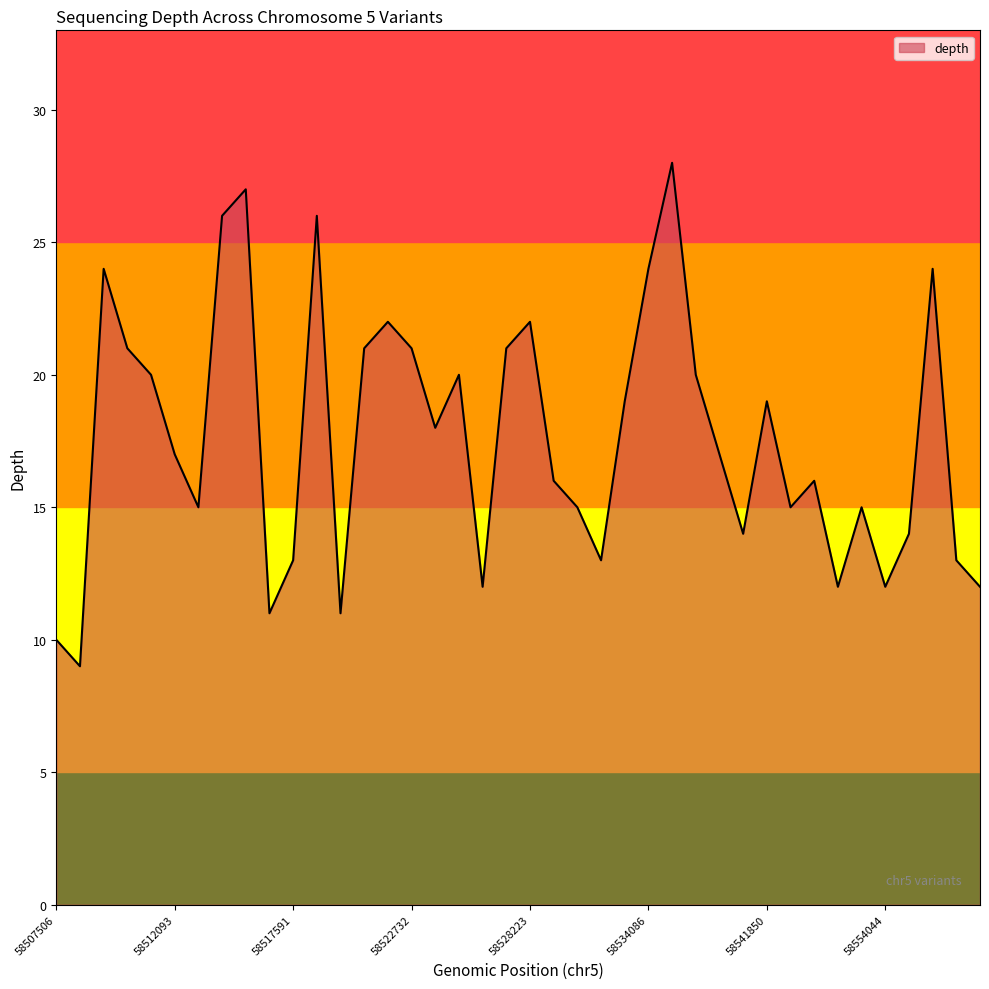

What is the minimum value shown in the chart?

9